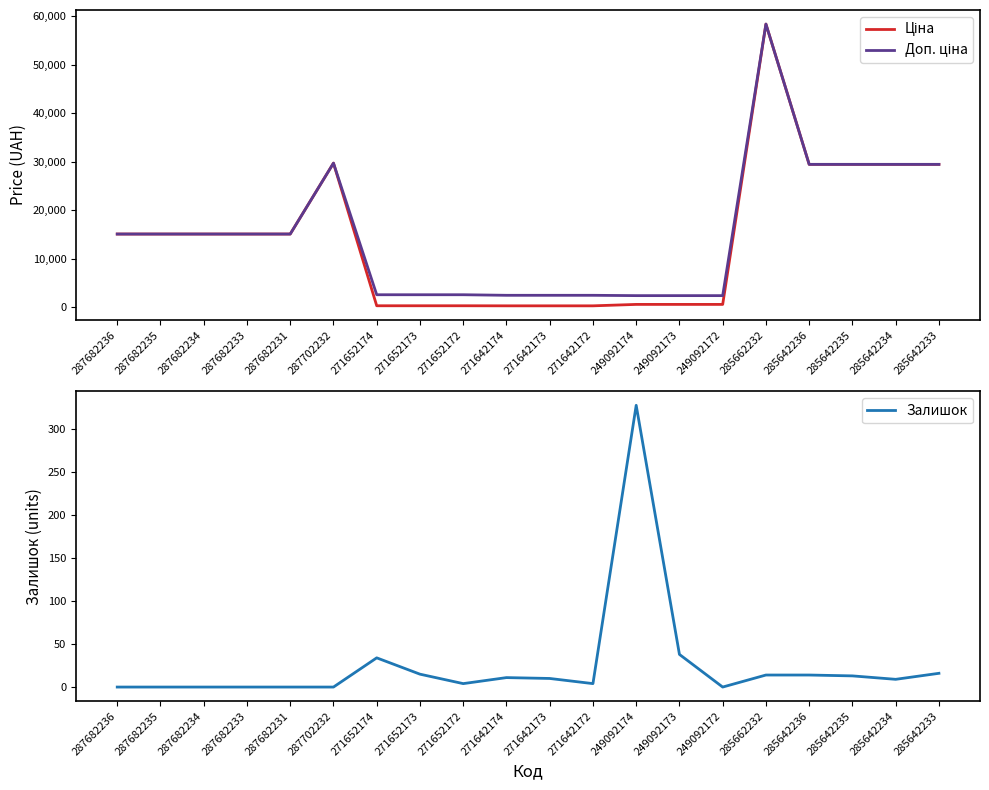

How many lines are shown in the chart?

3